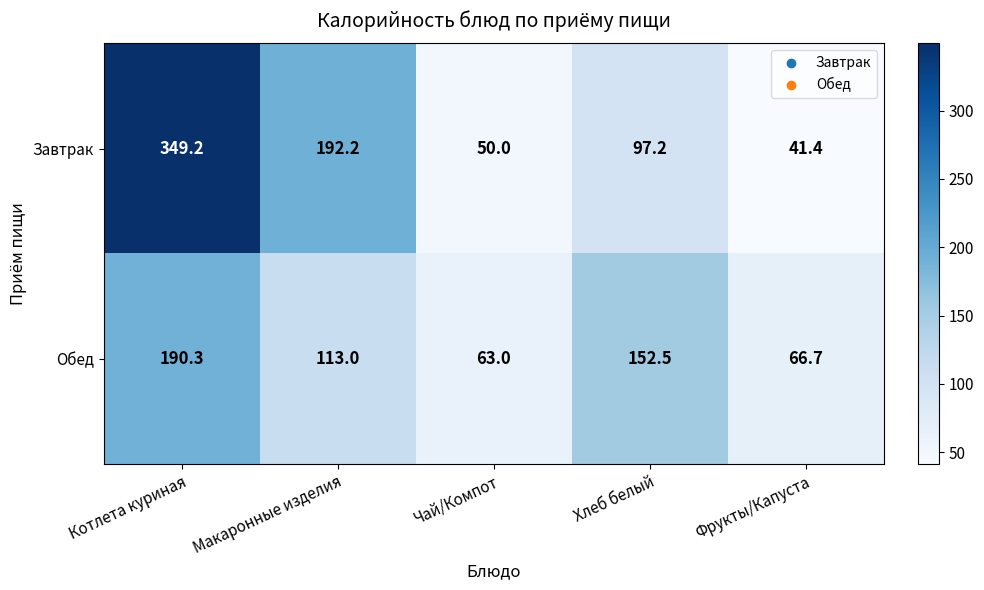

Between Котлета куриная and Хлеб белый, which series saw the biggest shift?

Завтрак